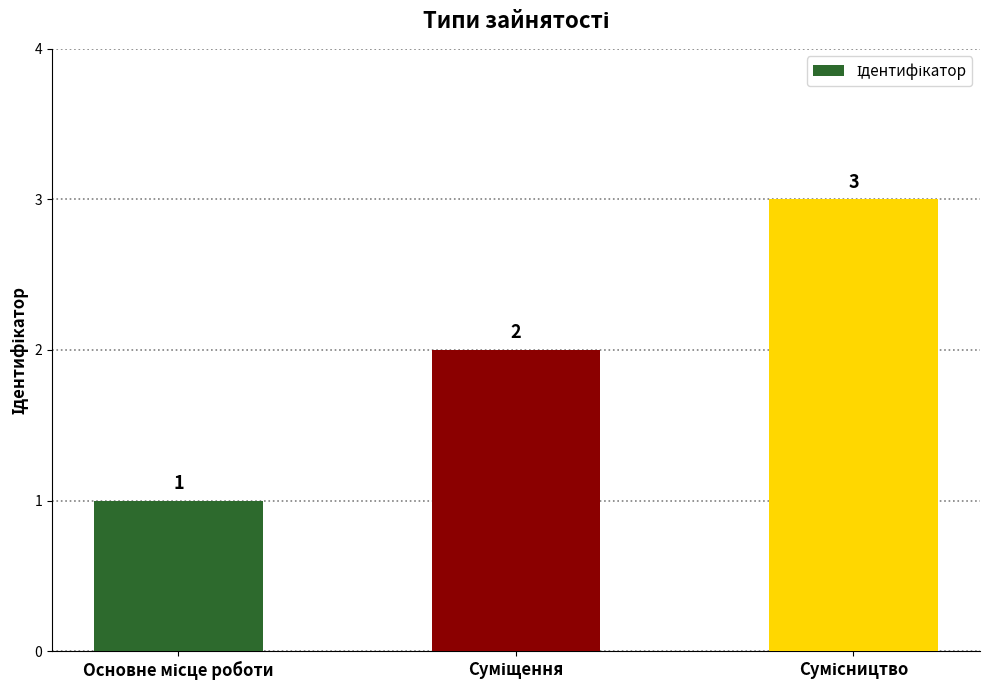

Reading left to right, extract all data points from this chart.

1	2	3